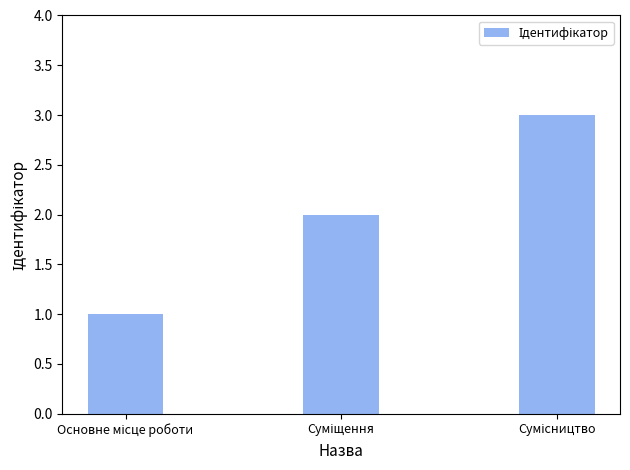

What is the sum of all values?

6